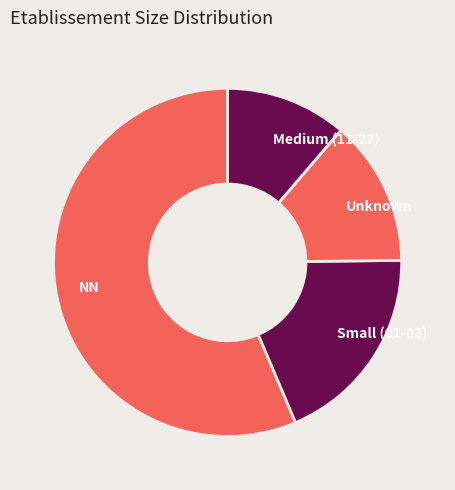

Count the number of slices in the pie.

4